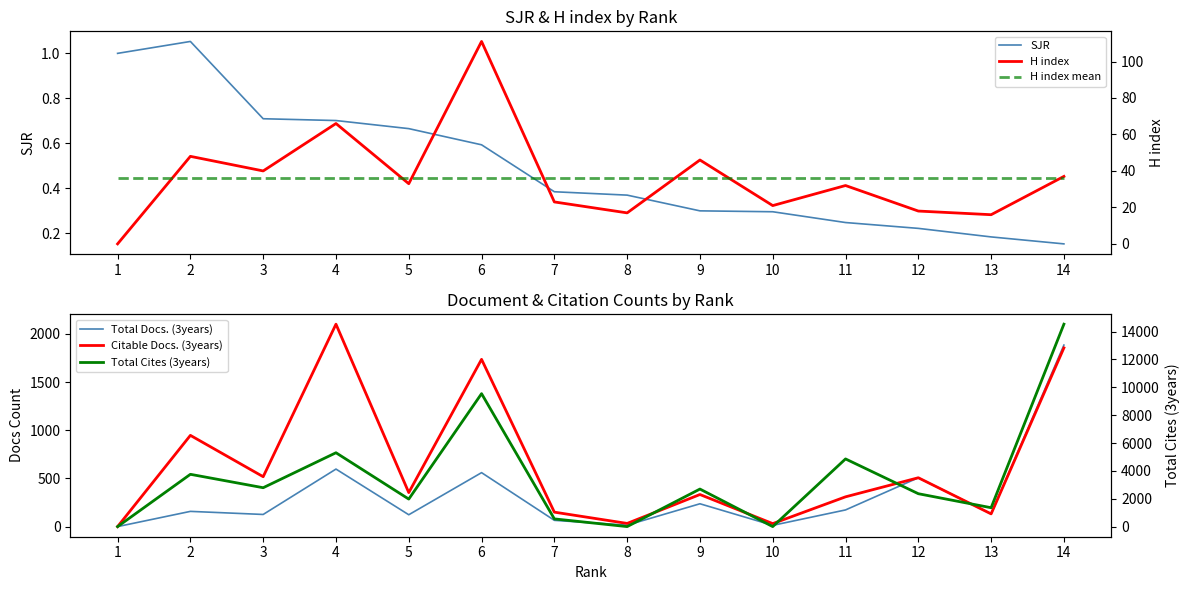

True or false: Citable Docs. (3years) and Total Docs. (3years) cross at least once.

False